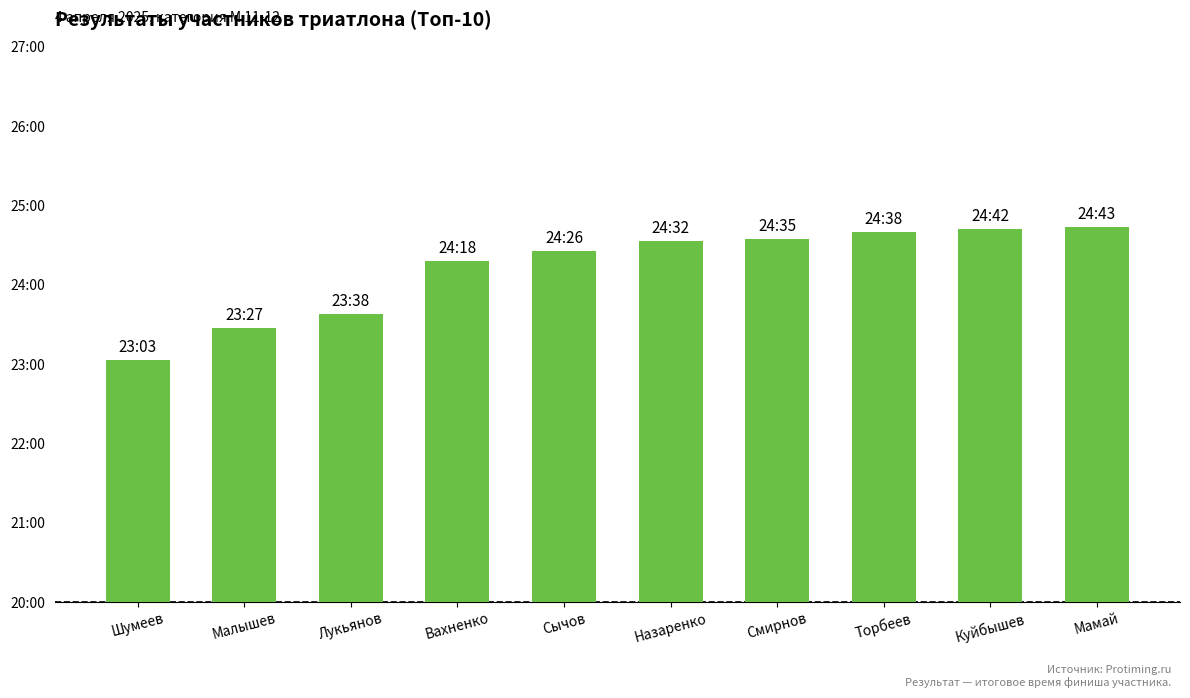

Does the chart contain any negative values?

No